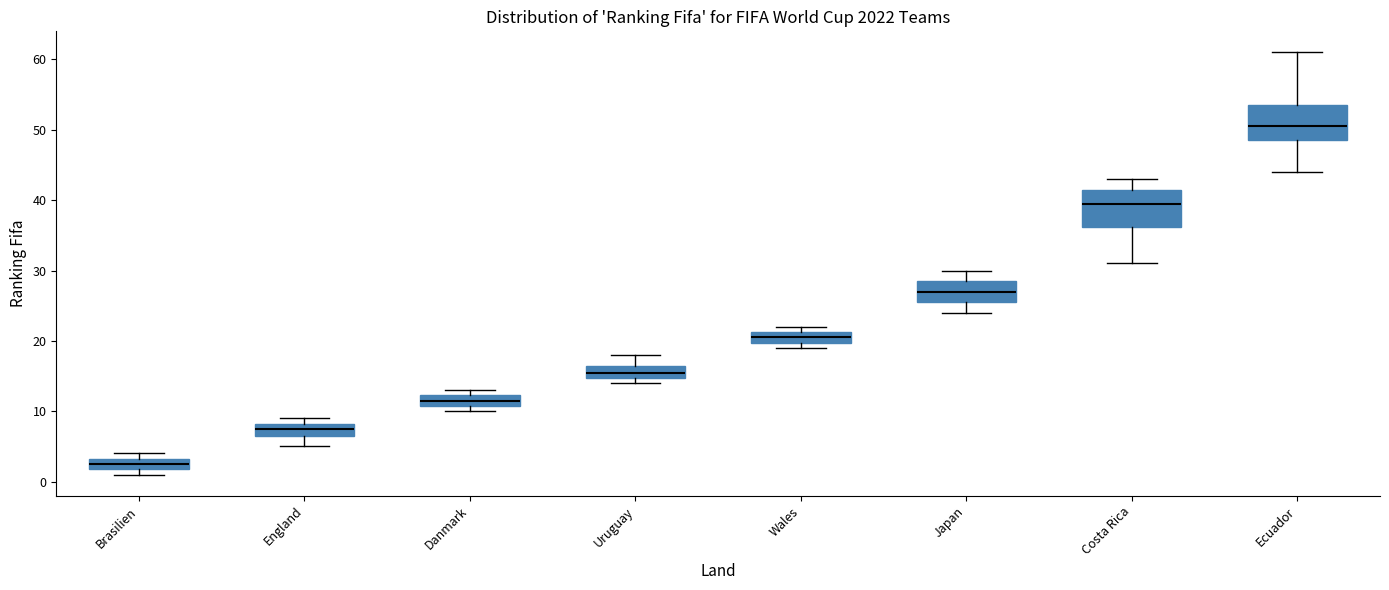

Which box's median line is the lowest?

Brasilien